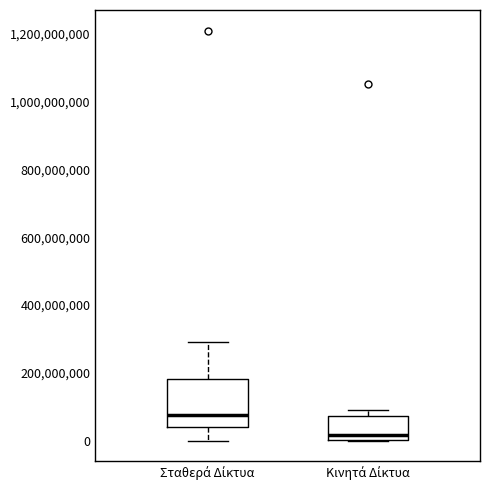

Reading left to right, read every box against the y-axis: the position of its median line, the range the box covers, and the ends of its whiskers. The values are not printed on the chart, so give them approximately, as read against the axis.

Σταθερά Δίκτυα: median 80000000, box 40000000 to 180000000, whiskers 0 to 300000000
Κινητά Δίκτυα: median 20000000, box 0 to 80000000, whiskers 0 to 100000000